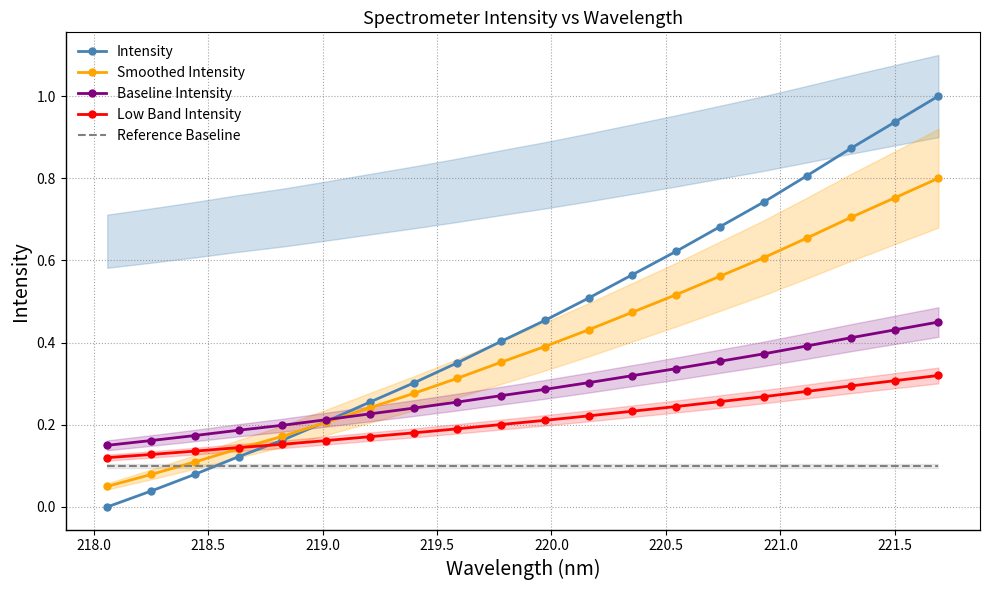

True or false: Intensity and Reference Baseline intersect in this chart.

True